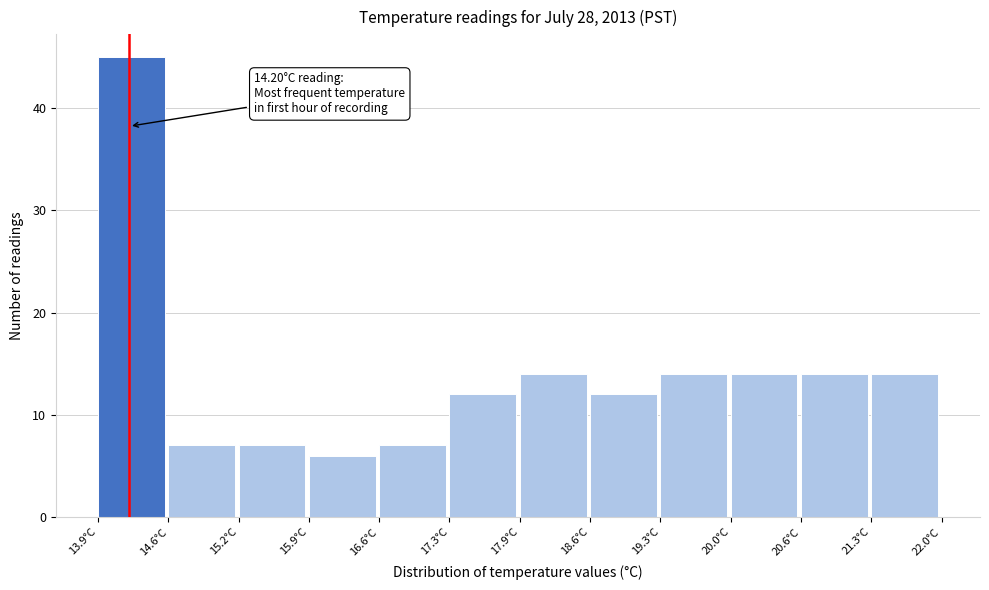

Over which range of the x-axis is the bar tallest?

13.9 to 14.6